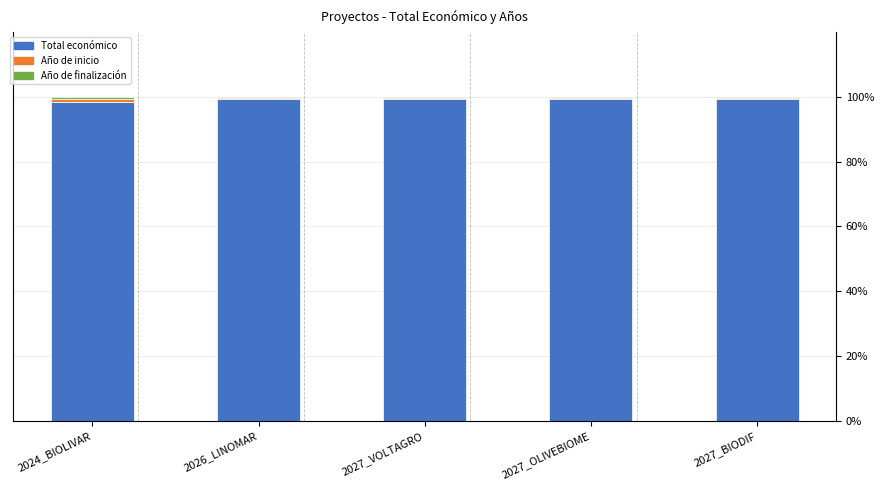

What is the maximum value for Total económico?

99.3